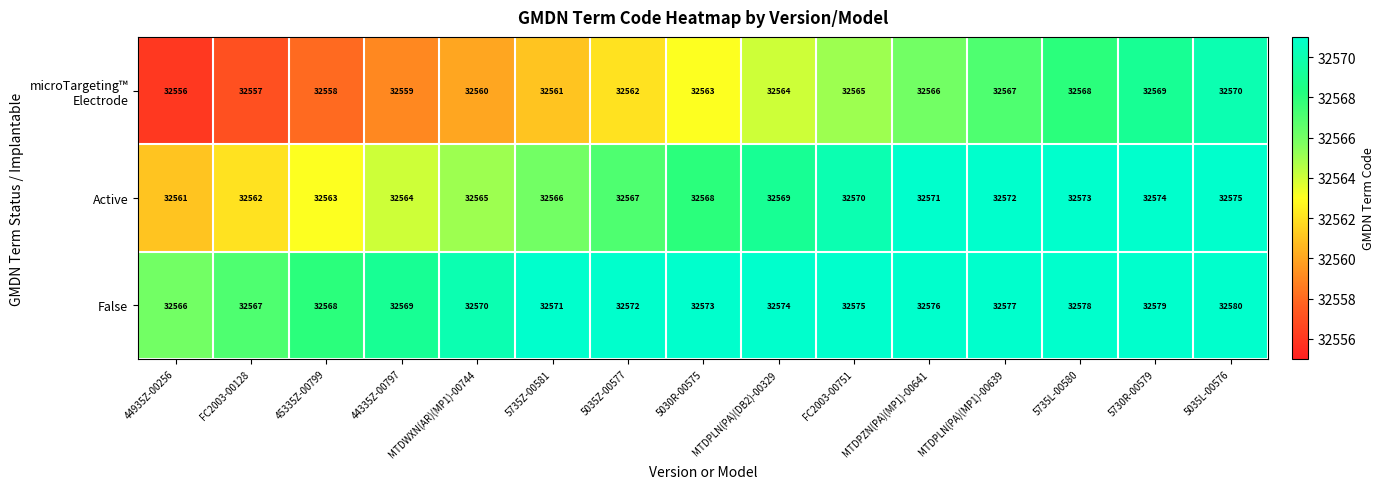

How many series are shown in this chart?

3